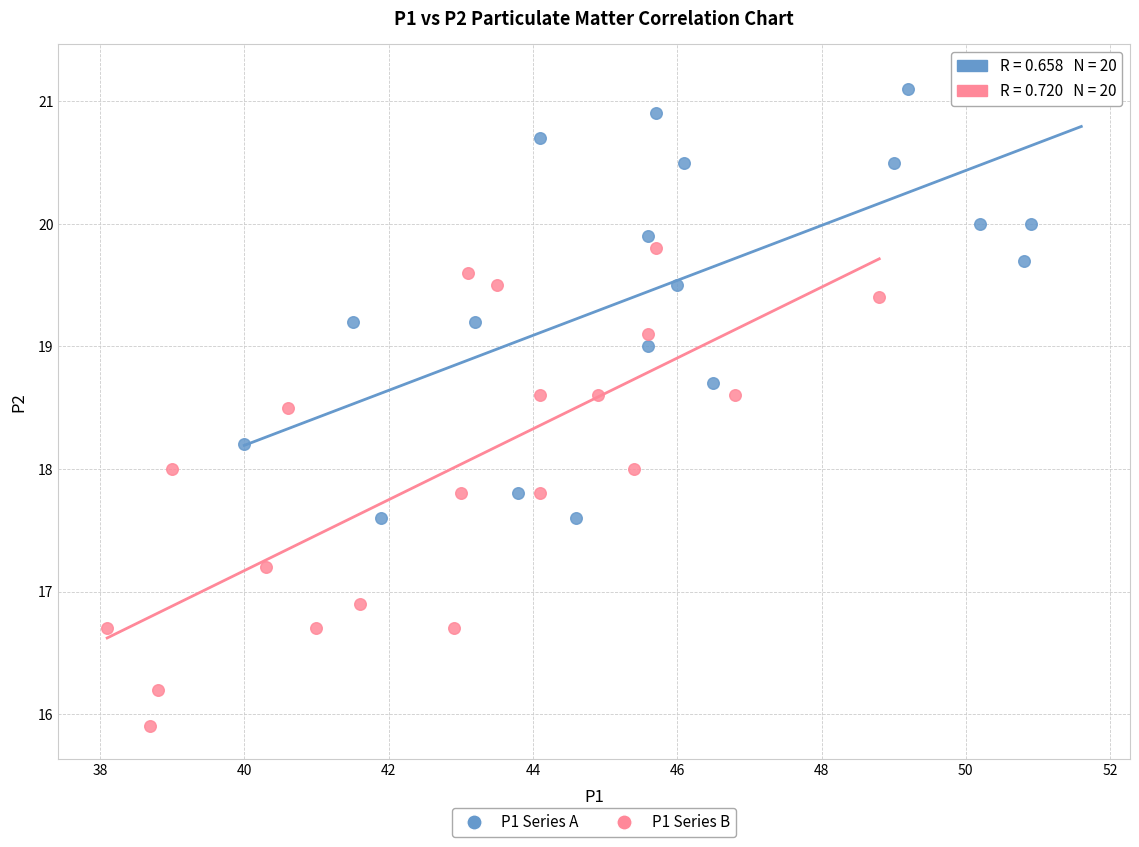

Which series contains the lowest Y value?

P1 Series B